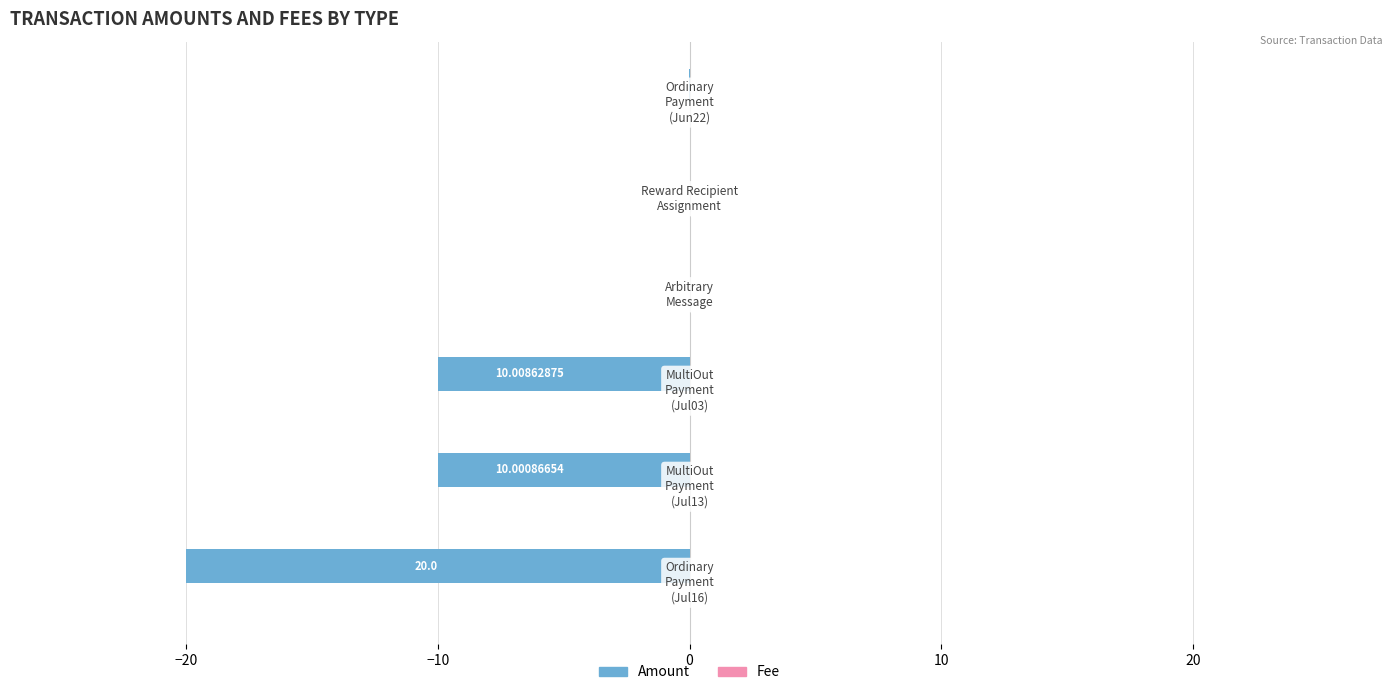

What is the sum of all Amount values?

-40.0